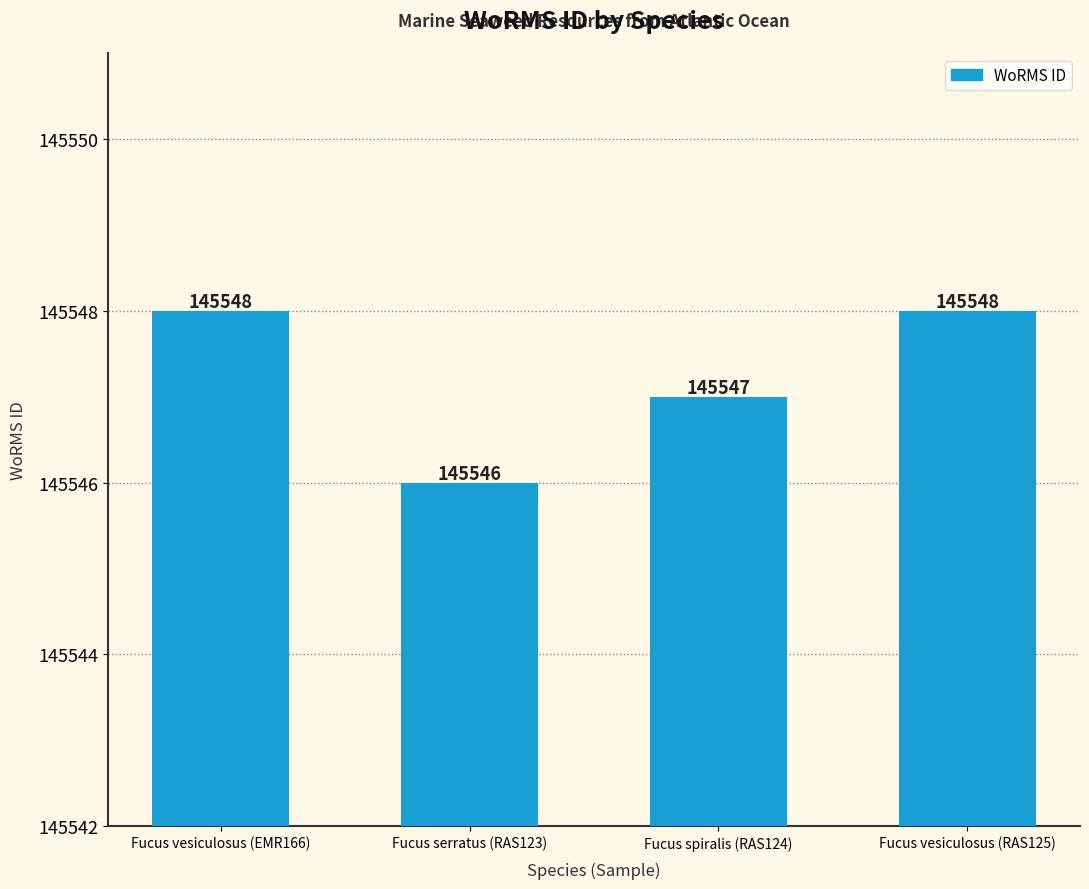

Read the value at Fucus vesiculosus (RAS125).

145548